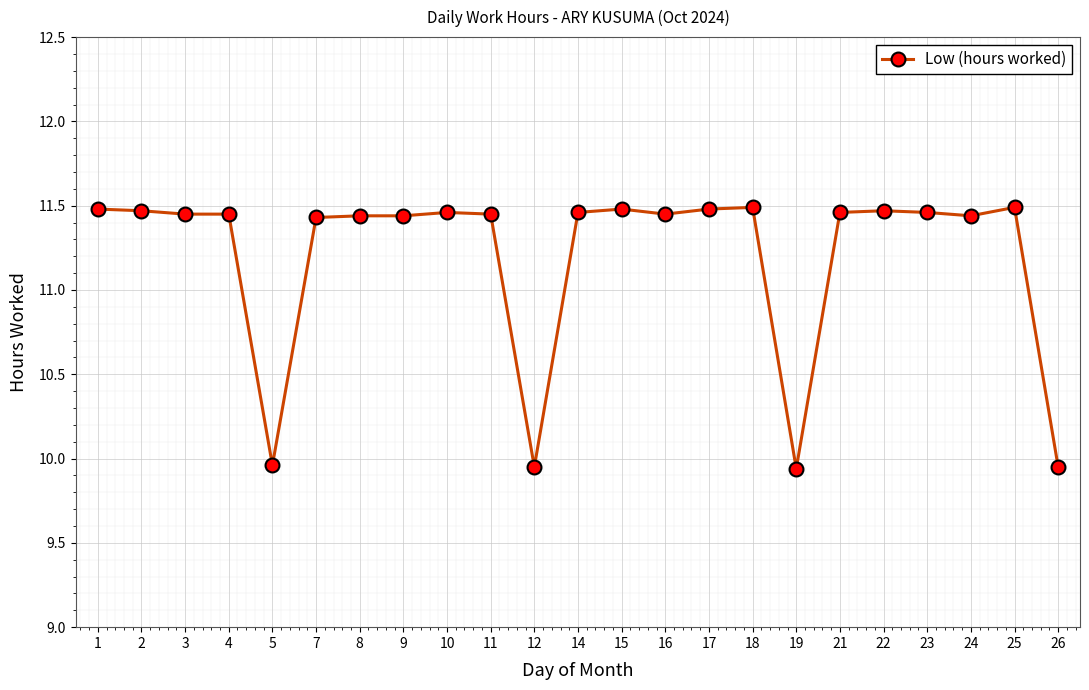

Approximately how many times larger is the value at 14 compared to 15?

1.0